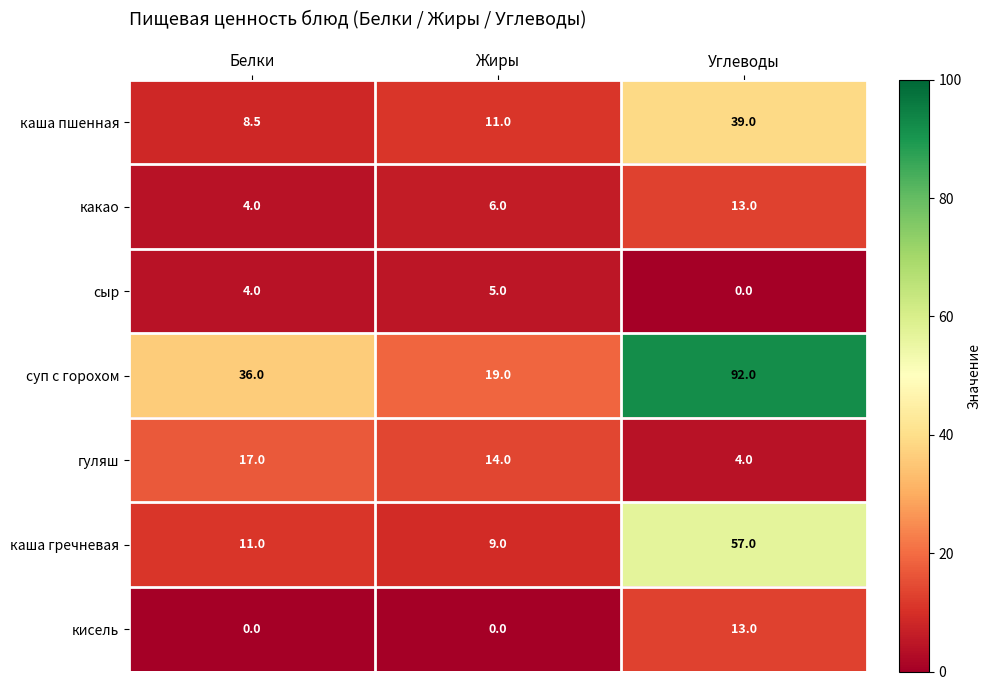

Reading left to right, list all the values displayed in this chart.

каша пшенная: 8.5	11.0	39.0
какао: 4.0	6.0	13.0
сыр: 4.0	5.0	0.0
суп с горохом: 36.0	19.0	92.0
гуляш: 17.0	14.0	4.0
каша гречневая: 11.0	9.0	57.0
кисель: 0.0	0.0	13.0